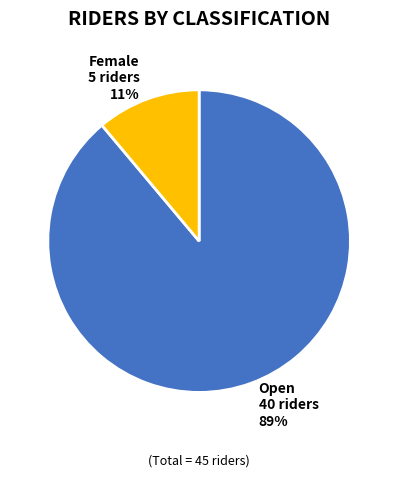

Is it true that Open is 99% of the pie?

False